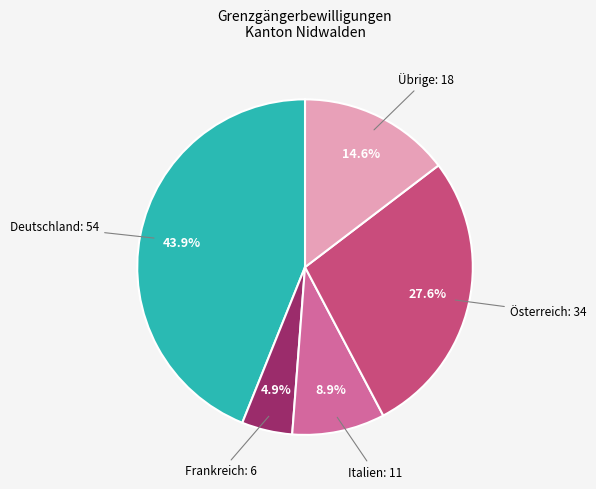

Is there a majority slice in this chart?

No